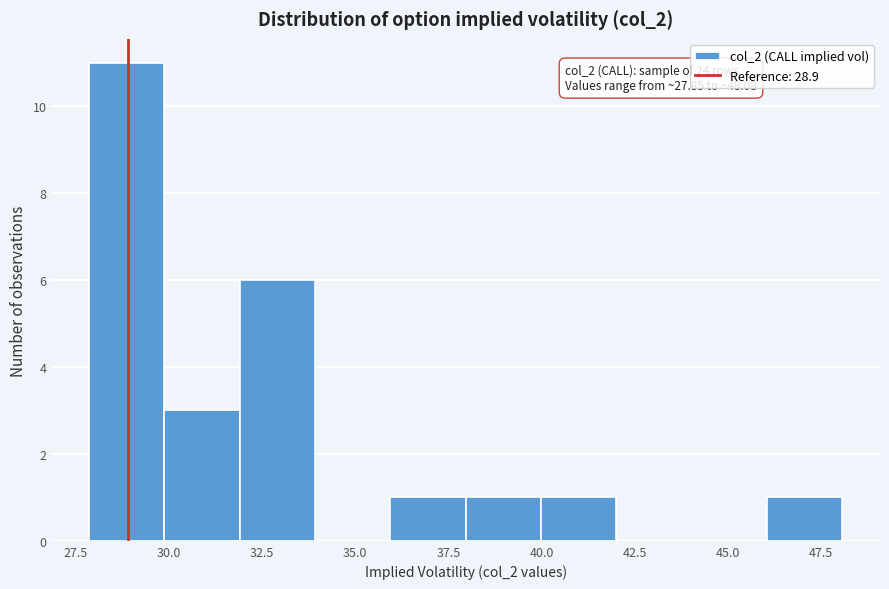

Which range on the x-axis has the tallest bar?

28 to 30